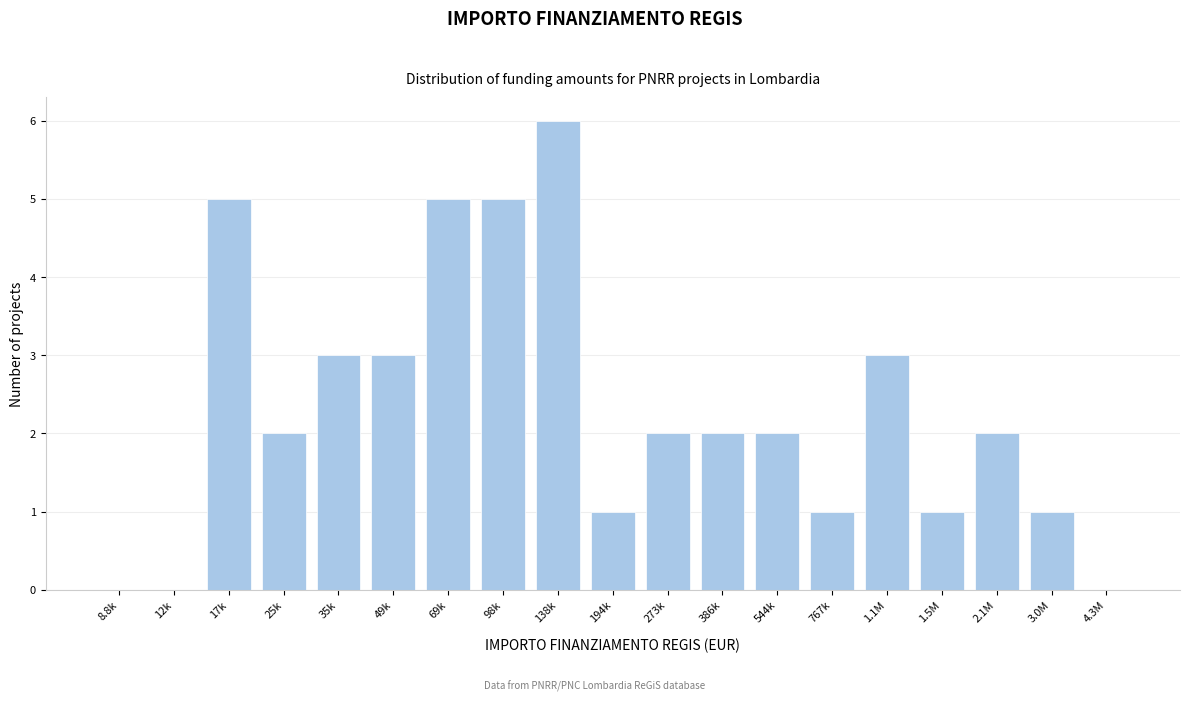

Reading right to left, extract all data points from this chart.

4.3M=0	3.0M=1	2.1M=2	1.5M=1	1.1M=3	767k=1	544k=2	386k=2	273k=2	194k=1	138k=6	98k=5	69k=5	49k=3	35k=3	25k=2	17k=5	12k=0	8.8k=0